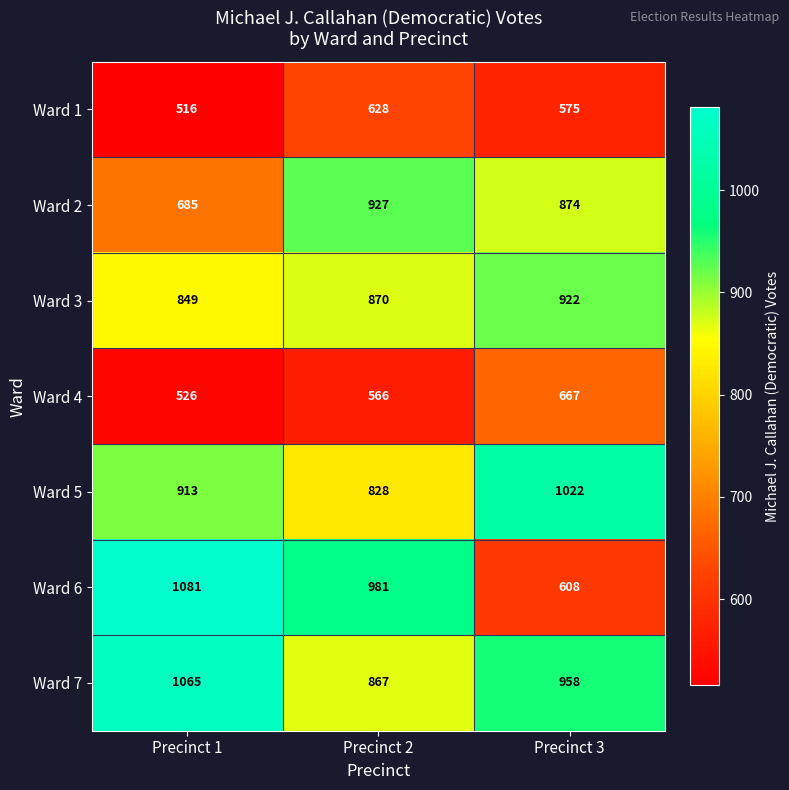

Reading left to right, extract all data points from this chart.

Ward 1: 516	628	575
Ward 2: 685	927	874
Ward 3: 849	870	922
Ward 4: 526	566	667
Ward 5: 913	828	1022
Ward 6: 1081	981	608
Ward 7: 1065	867	958